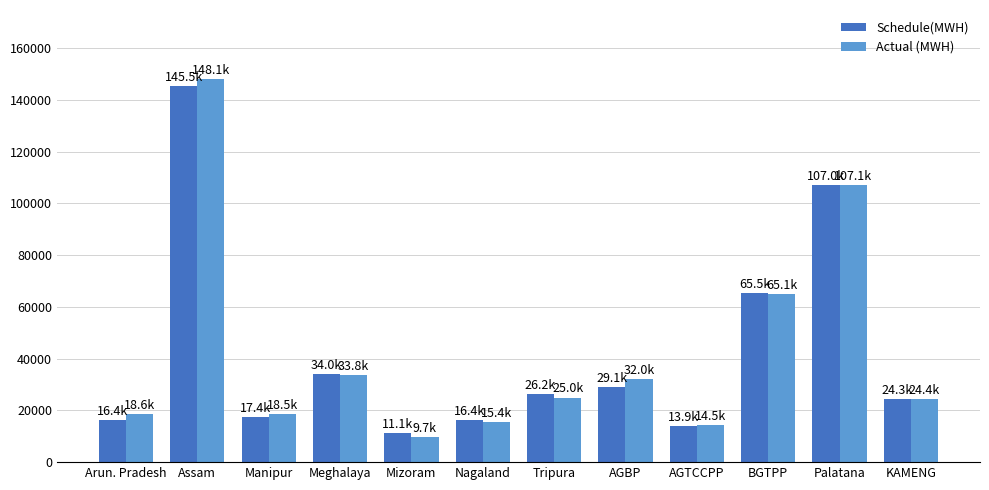

At which category is the sum across all series the highest?

Assam